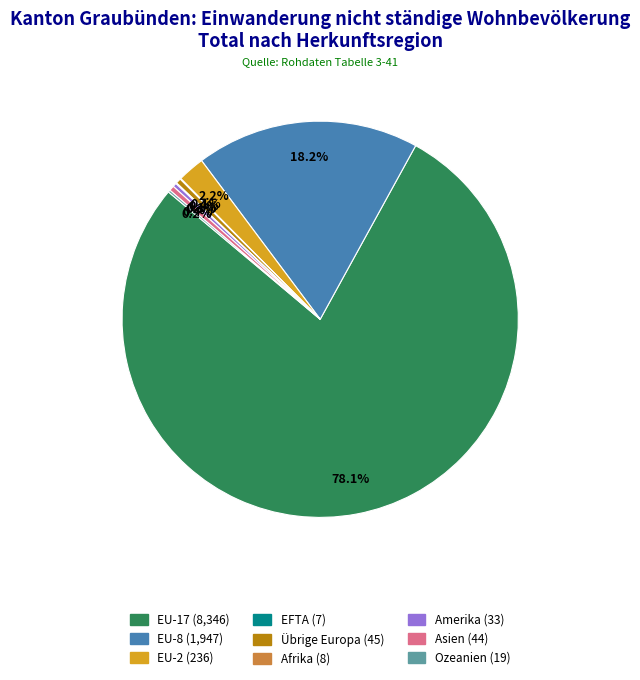

Does any single category account for the majority?

Yes